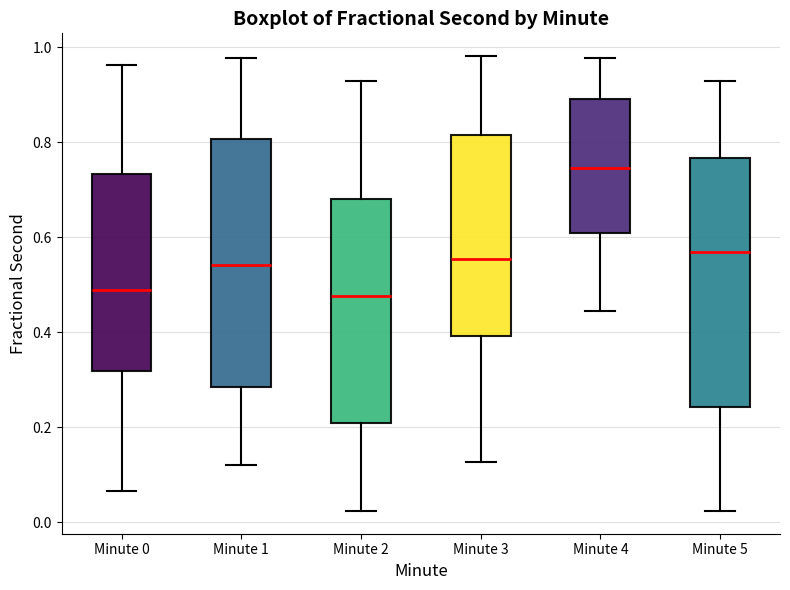

Where does the lower whisker of the box for Minute 4 end on the y-axis? The values are not printed on the chart, so give them approximately, as read against the axis.

0.44